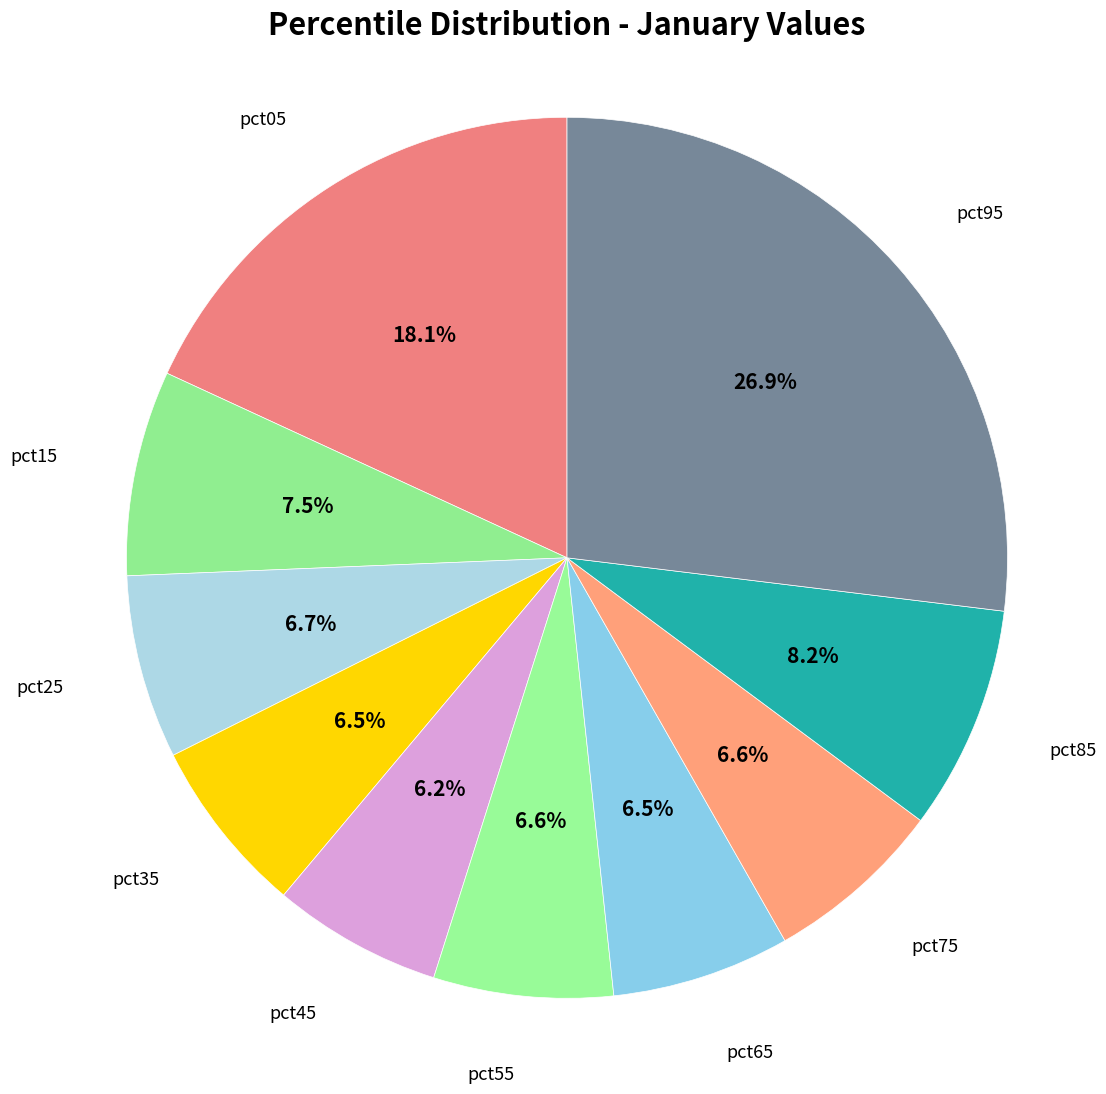

How many slices are in this pie chart?

10